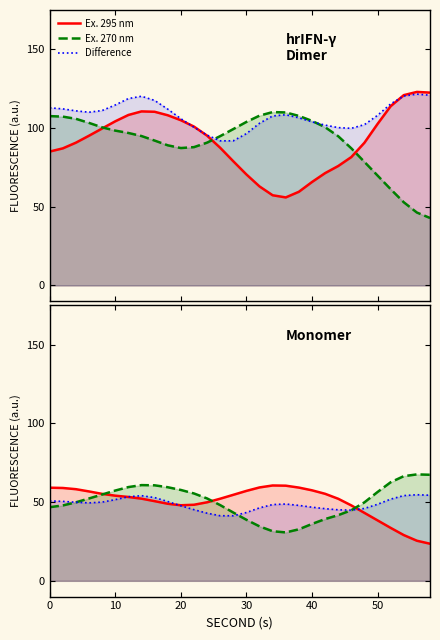

Between 10 and 40, which series saw the biggest shift?

Ex. 270 nm